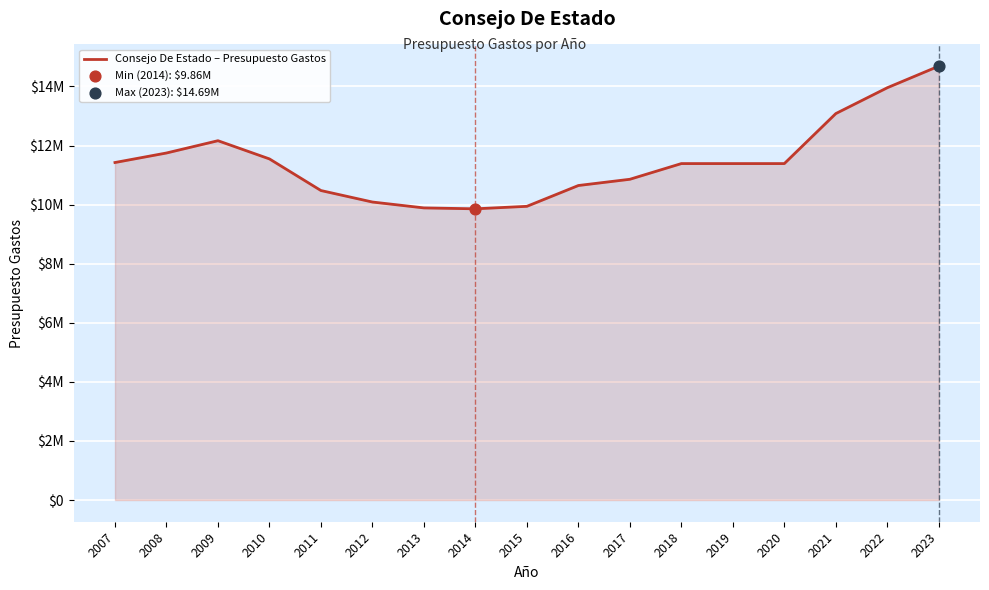

Does the chart have visible grid lines?

Yes